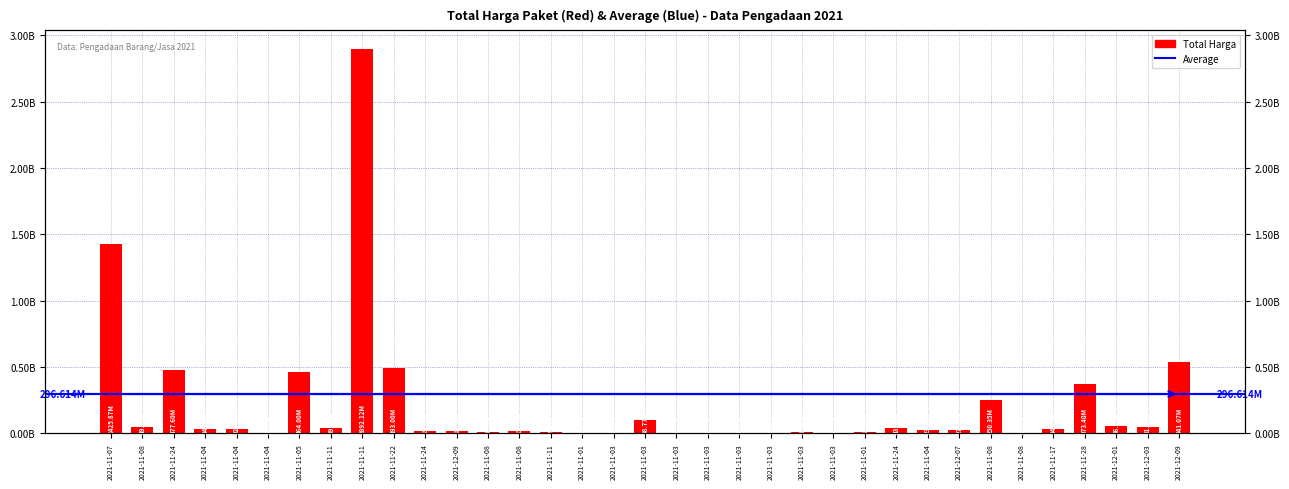

Reading right to left, what are all the values shown in this chart?

541071000	51601000	56152800	373404000	34292000	4350000	250350000	27412000	23653000	43859200	12453900	5129000	8742500	182000	4672200	265000	2772000	98772570	78000	333600	7401240	15513960	9180000	18900000	19175000	493000000	2892122000	39440000	464002100	577875	32441200	34000000	477600000	49730040	1425867900